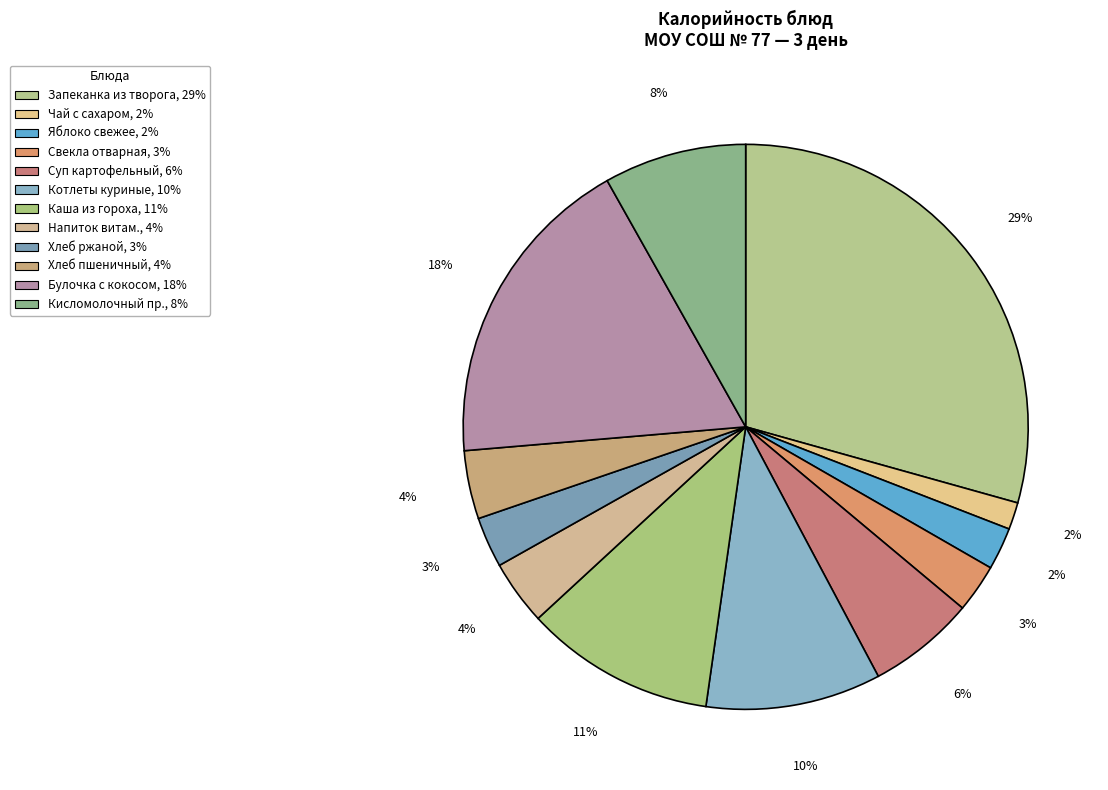

Count the number of slices in the pie.

12